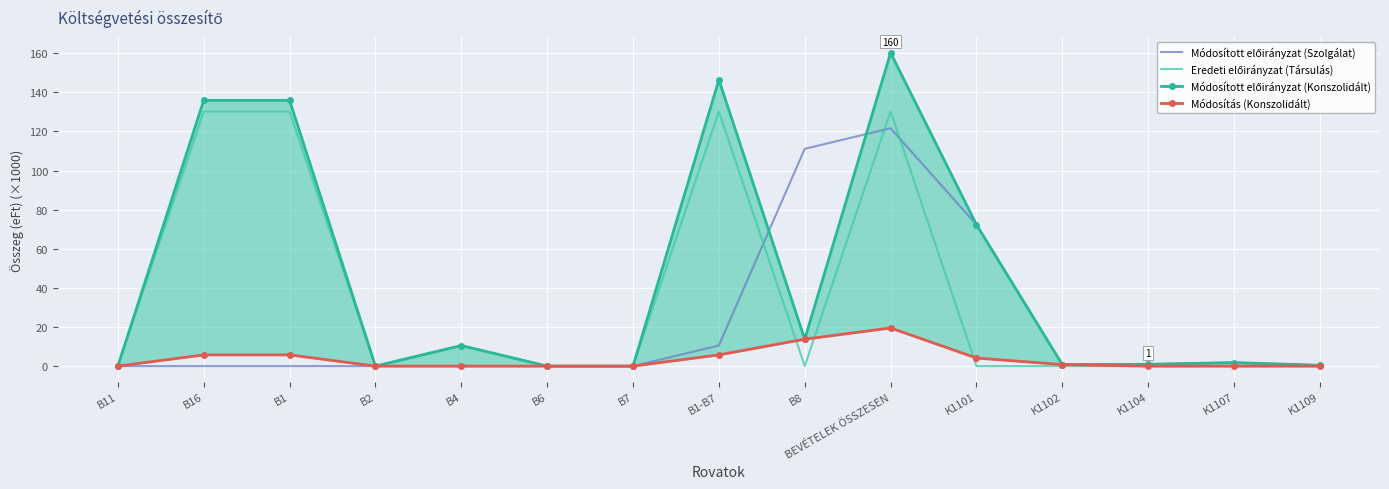

Which category has the highest value across all series?

BEVÉTELEK ÖSSZESEN